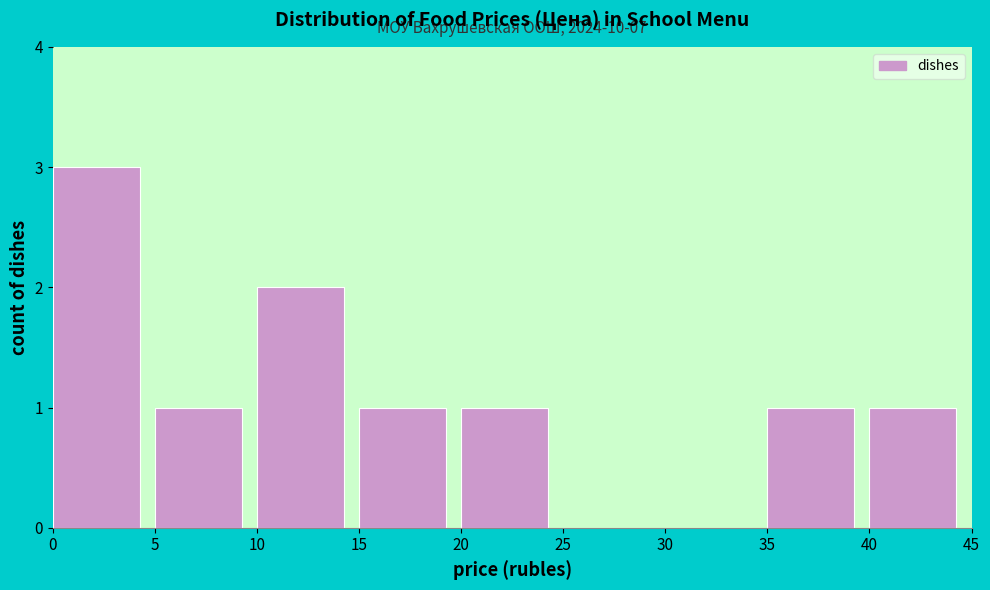

Which range on the x-axis has the tallest bar?

0 to 5